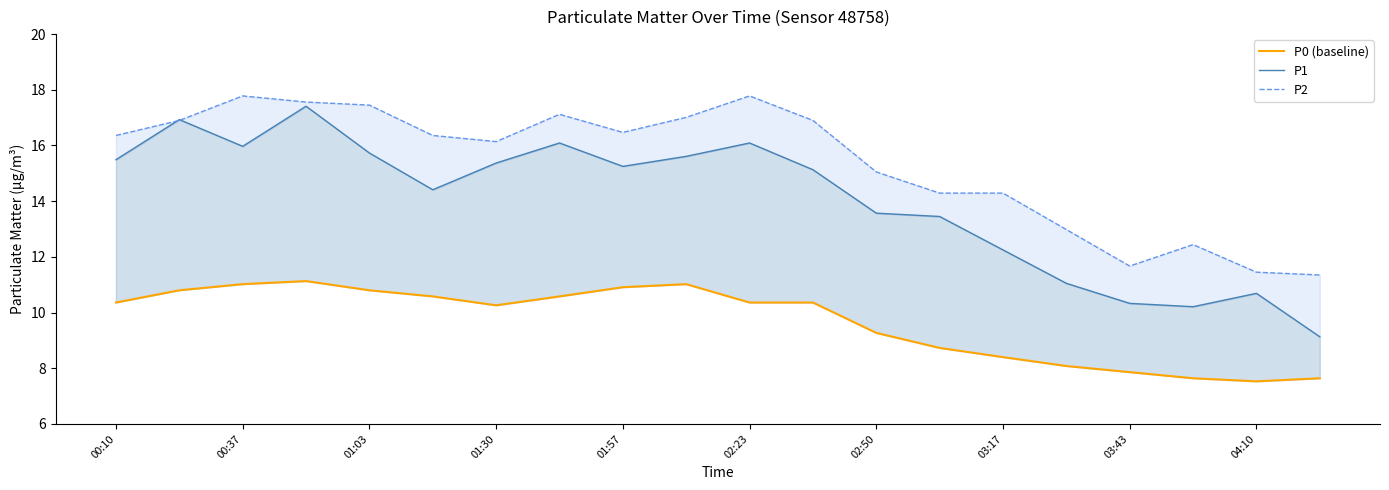

Which series has the largest total across all categories?

P2